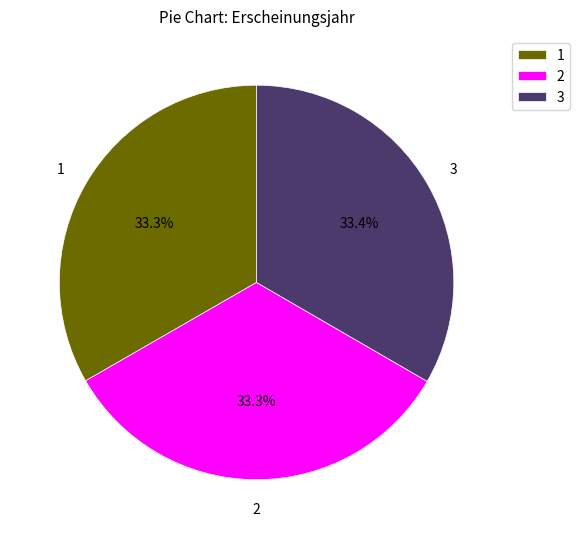

Does any single category account for the majority?

No